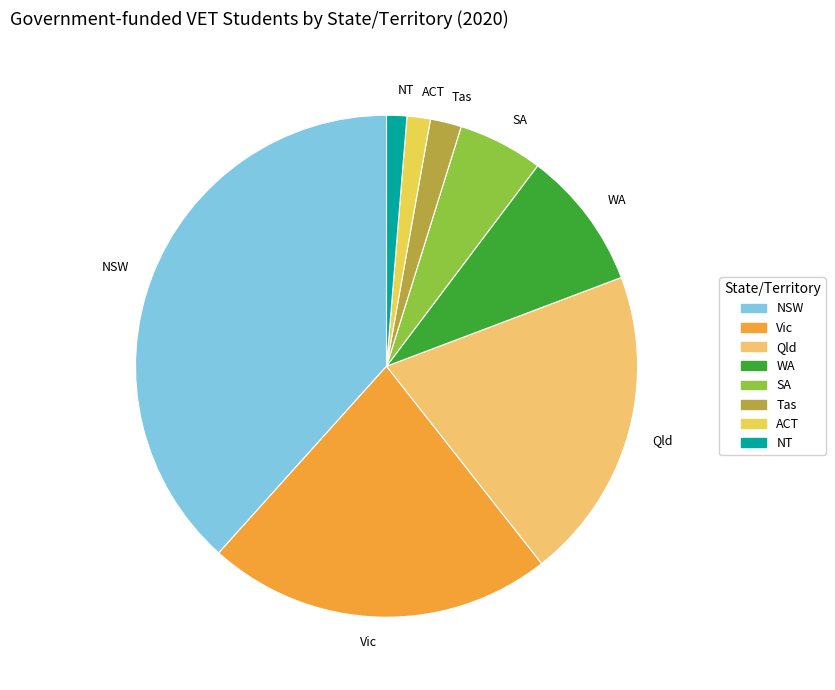

Which category has the biggest portion of the pie?

NSW